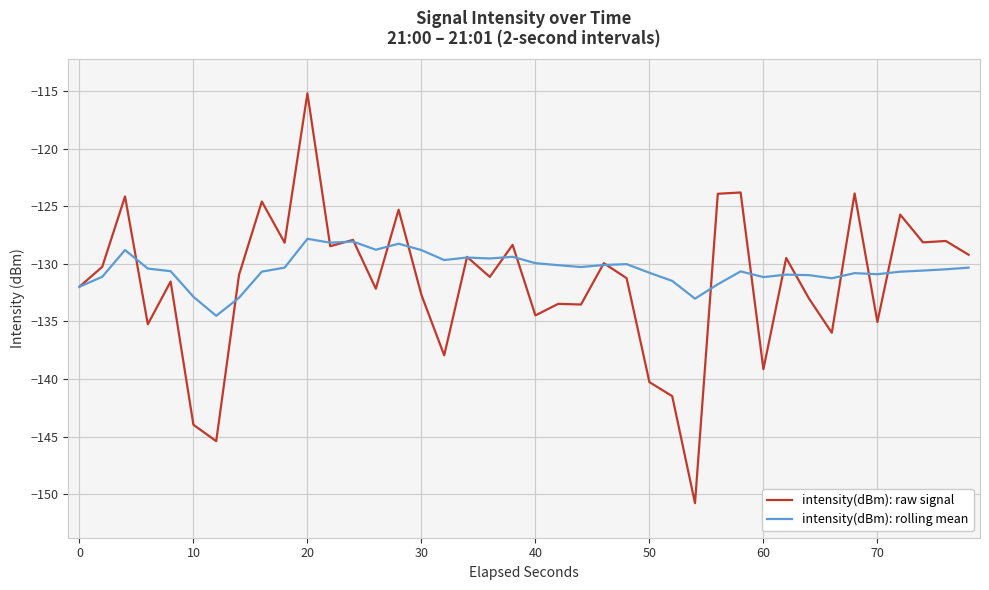

Which series has the largest range (max minus min)?

intensity(dBm): raw signal